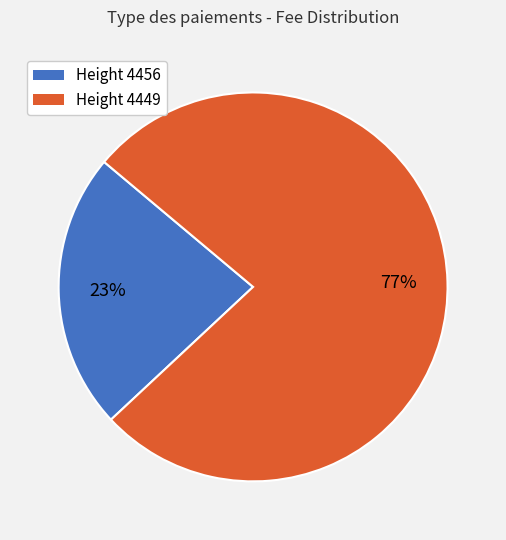

Is there a majority slice in this chart?

Yes